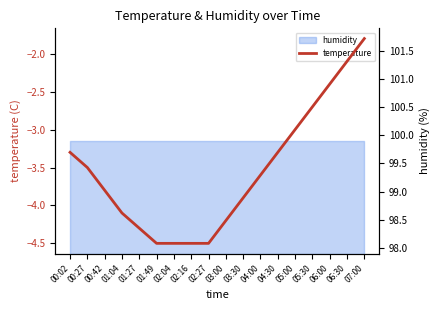

Which has a higher value, 01:04 or 01:27?

01:04